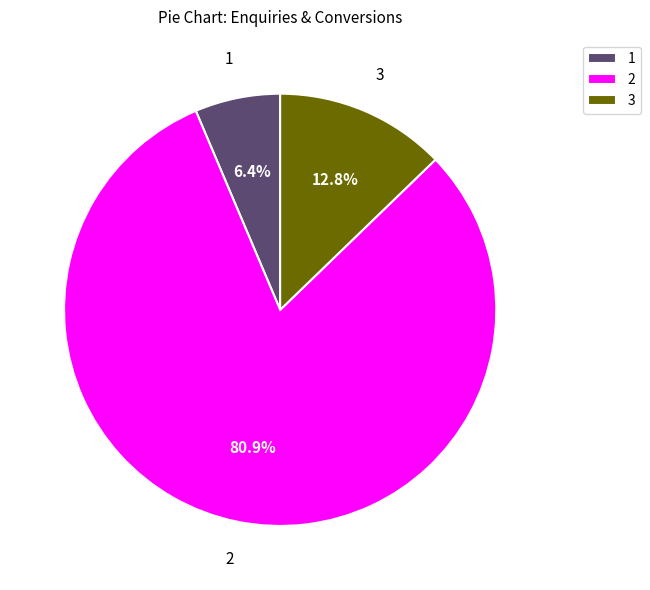

Does any single category account for the majority?

Yes